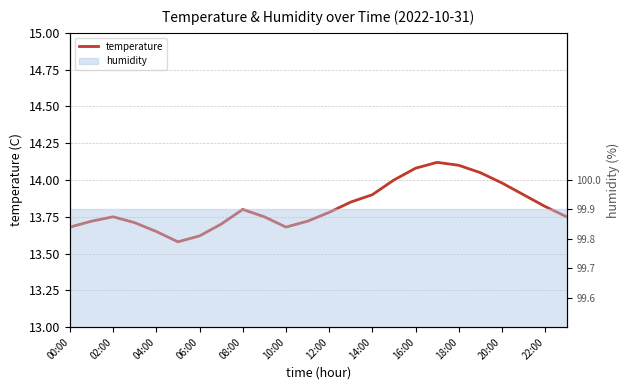

Is it true that the value at 14:00 is 9.2?

False